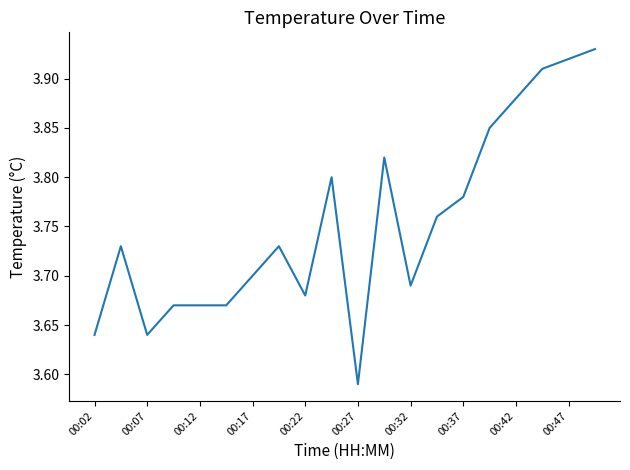

What is the difference between the maximum and minimum values?

0.3